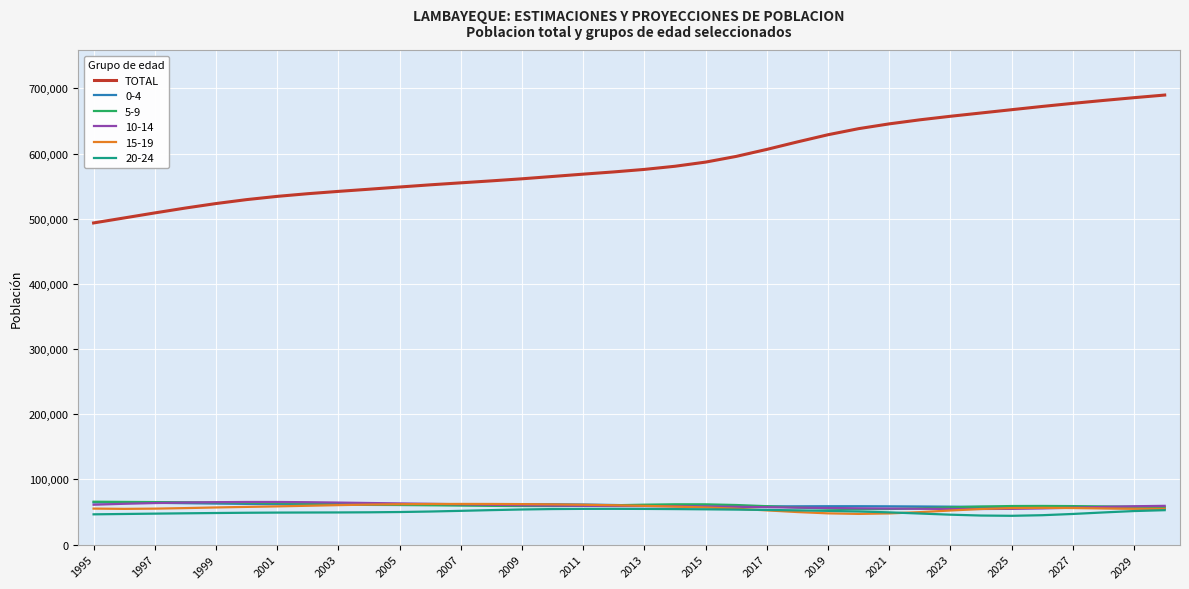

Which series has the largest range (max minus min)?

TOTAL